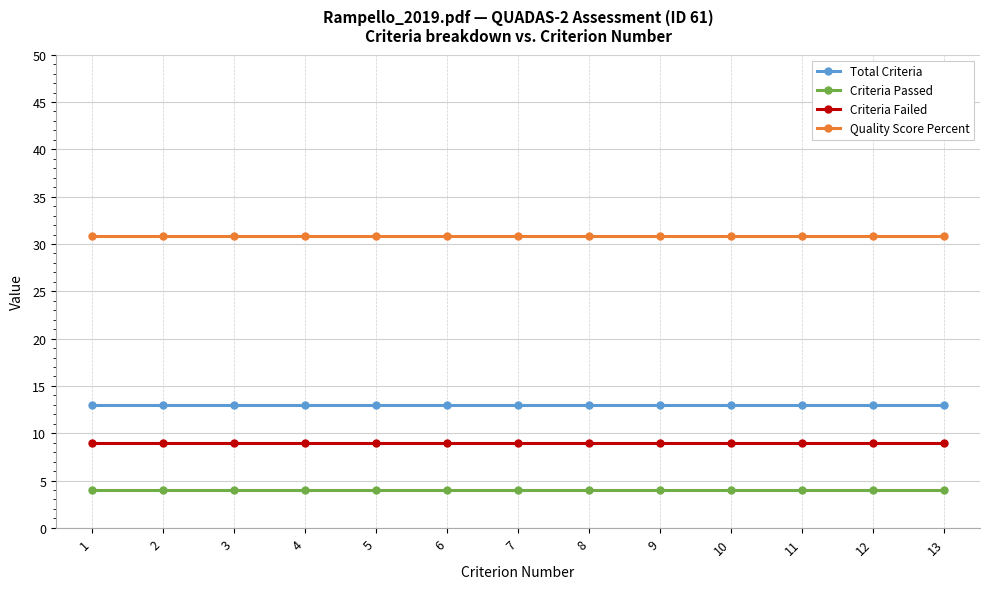

What is the maximum value shown in the chart?

30.8